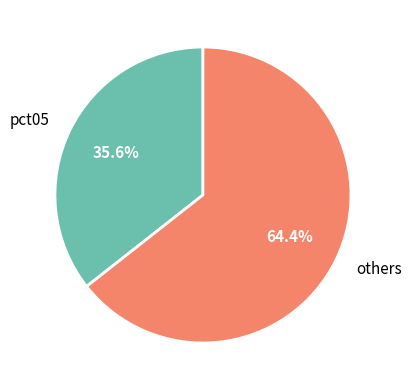

Is it true that pct05 is 36% of the pie?

True